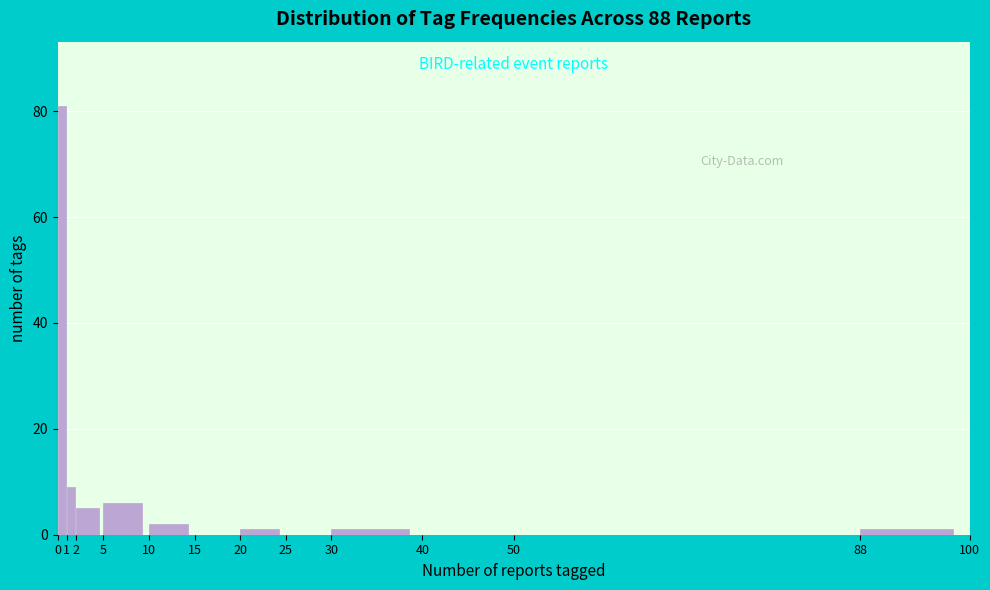

Which range on the x-axis has the tallest bar?

0 to 1